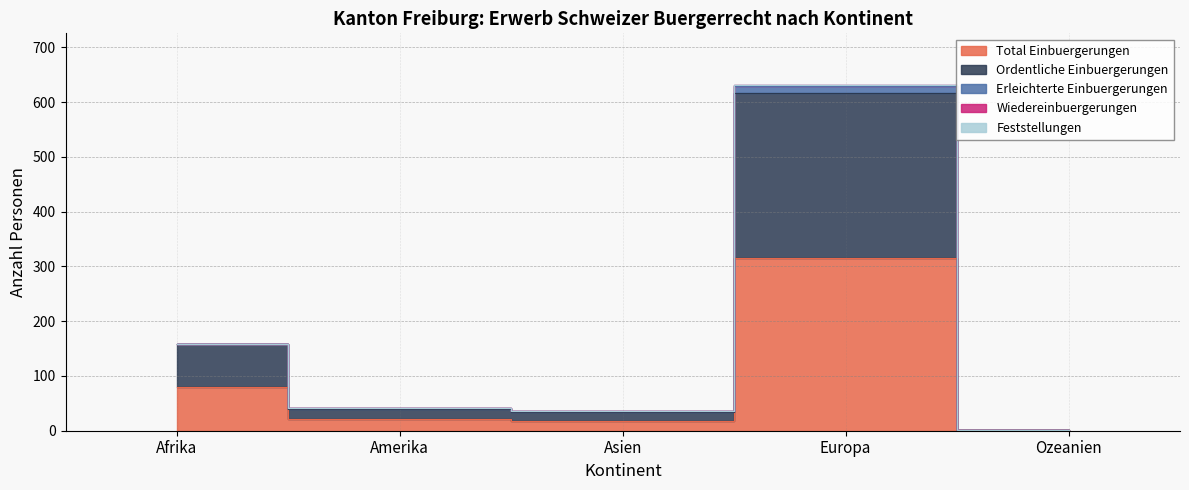

At how many categories does at least one series exceed 18?

3